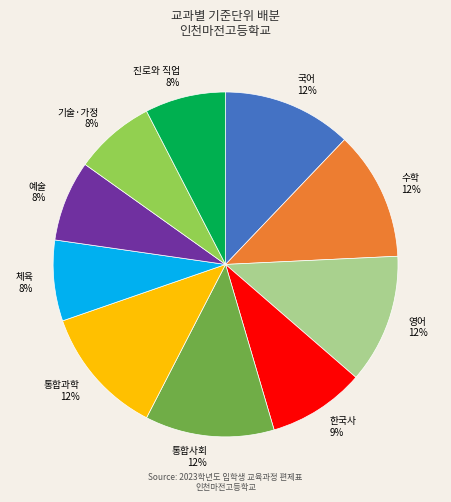

Approximately how many times larger is the value at 통합사회 compared to 국어?

1.0